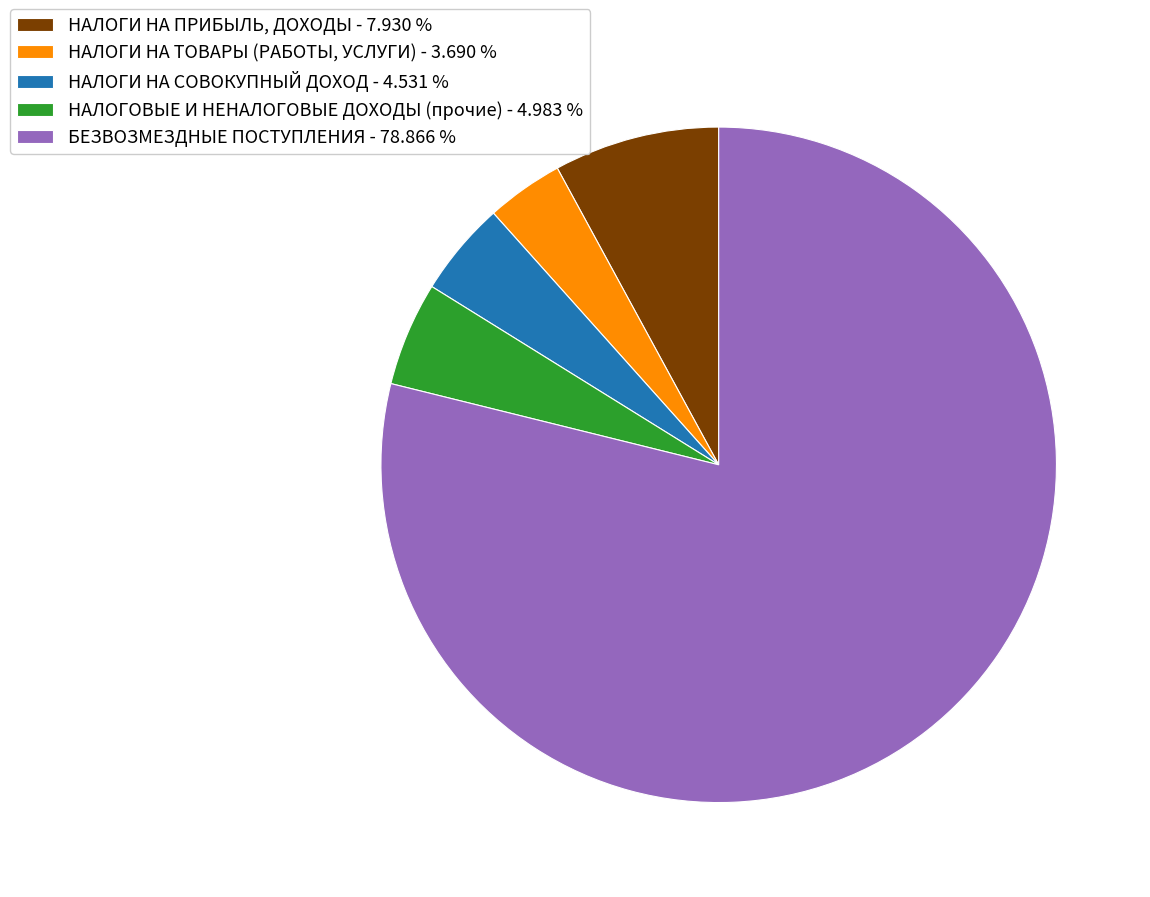

Count the number of slices in the pie.

5